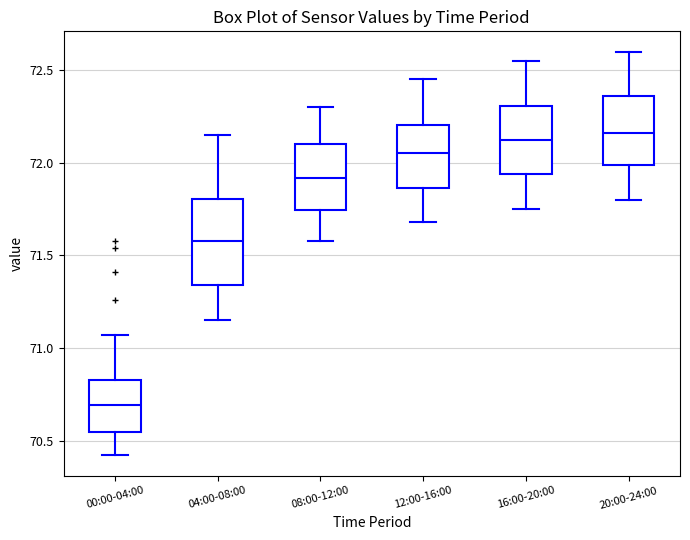

Reading left to right, transcribe this box plot: for each box, give where its median line is, the range the box spans, and where its two whiskers end, as read against the y-axis. The values are not printed on the chart, so give them approximately, as read against the axis.

00:00-04:00: median 70.70, box 70.55 to 70.85, whiskers 70.40 to 71.05
04:00-08:00: median 71.60, box 71.35 to 71.80, whiskers 71.15 to 72.15
08:00-12:00: median 71.90, box 71.75 to 72.10, whiskers 71.60 to 72.30
12:00-16:00: median 72.05, box 71.85 to 72.20, whiskers 71.70 to 72.45
16:00-20:00: median 72.15, box 71.95 to 72.30, whiskers 71.75 to 72.55
20:00-24:00: median 72.15, box 72.00 to 72.35, whiskers 71.80 to 72.60